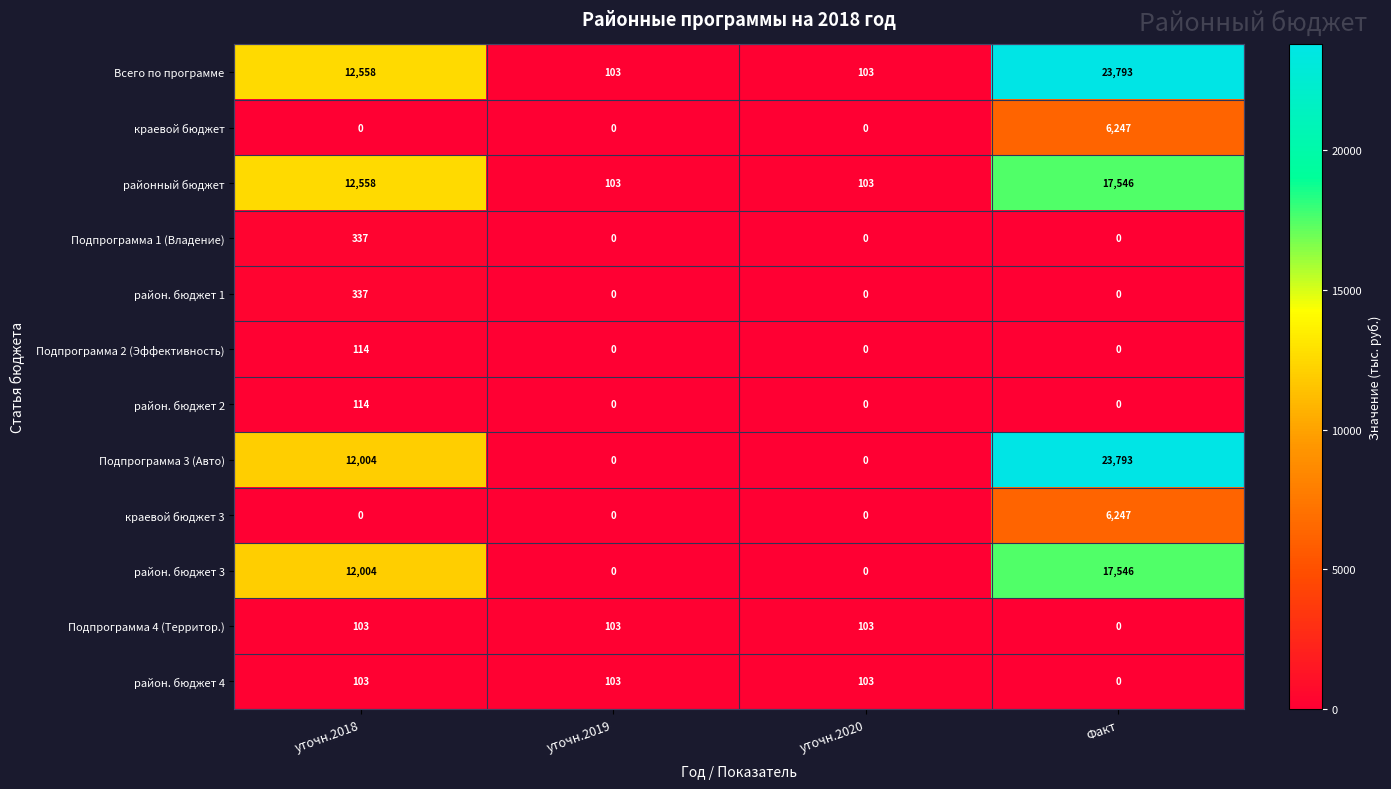

At which category is the sum across all series the highest?

Факт